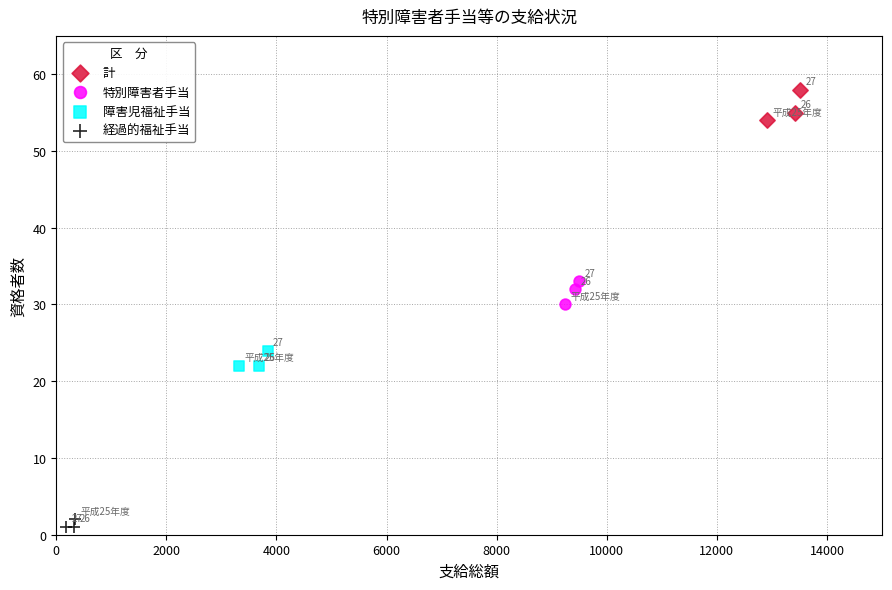

Which series reaches the minimum Y coordinate?

経過的福祉手当